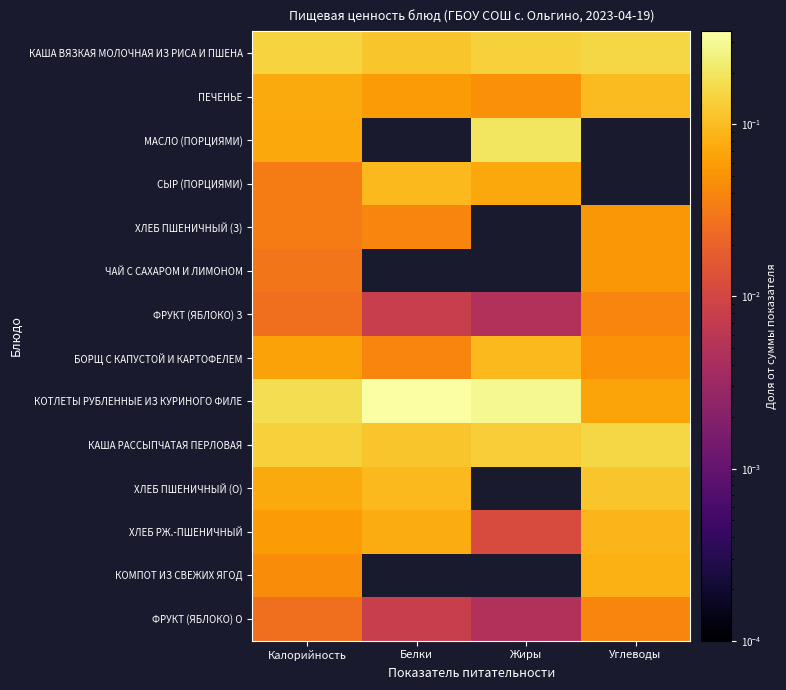

How many distinct data groups are displayed?

14